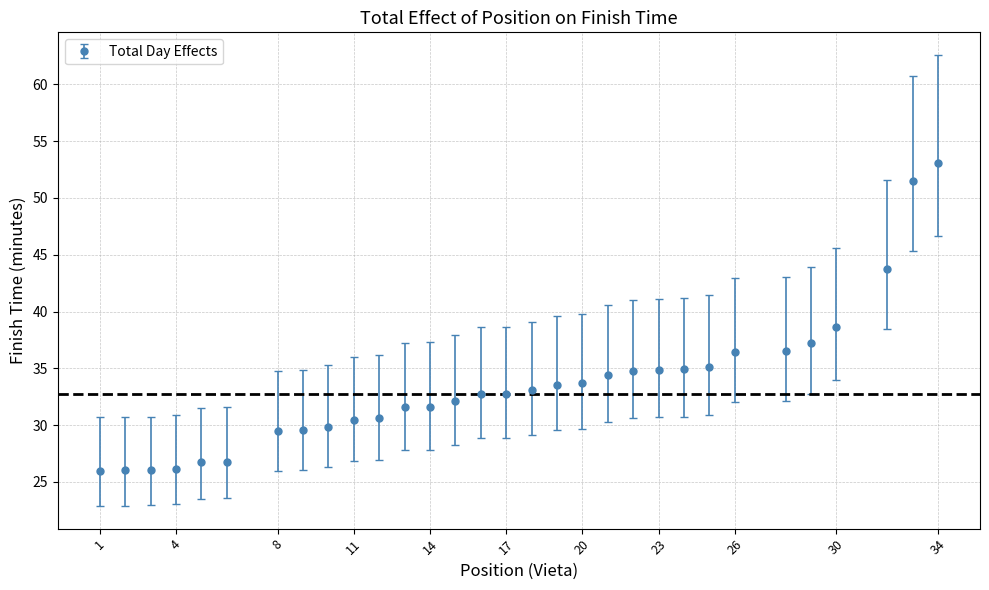

What is the value of the 3rd point from the left?

26.1